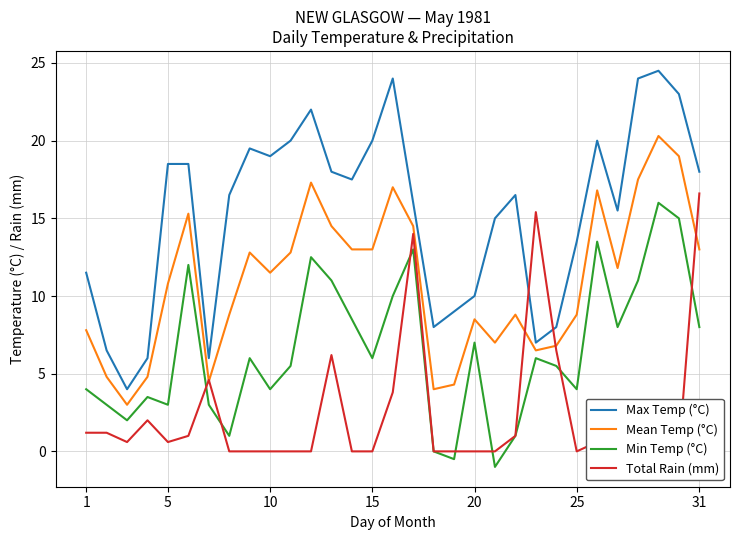

What are all the series names shown in the legend?

Max Temp (°C), Mean Temp (°C), Min Temp (°C), Total Rain (mm)